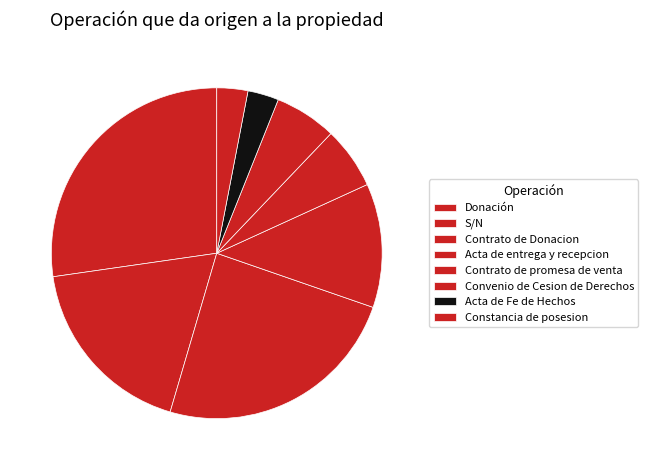

Is it true that Donación is 41% of the pie?

False